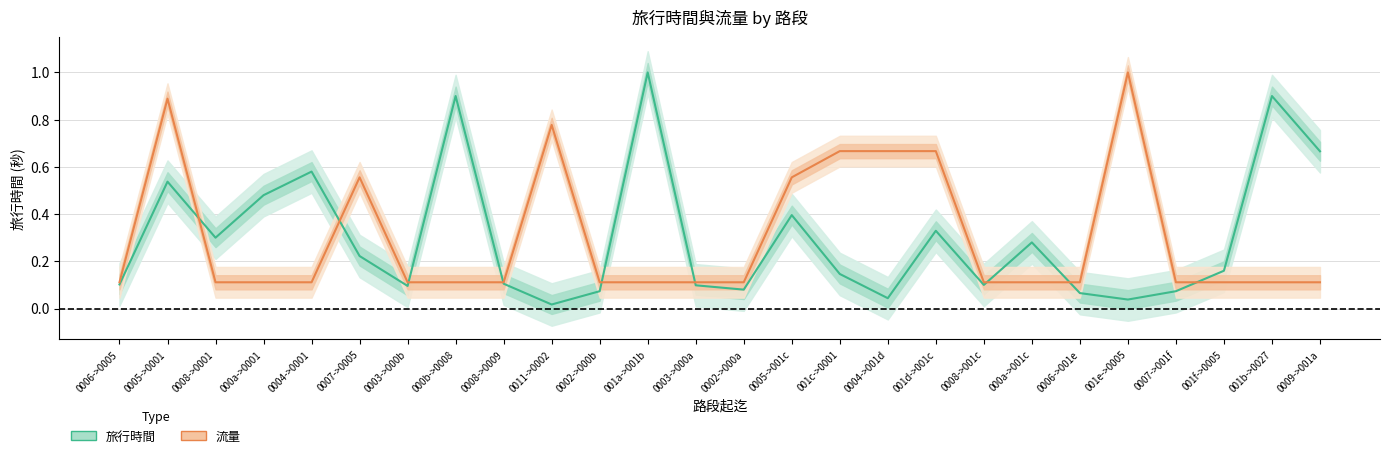

What are all the series names shown in the legend?

旅行時間, 流量